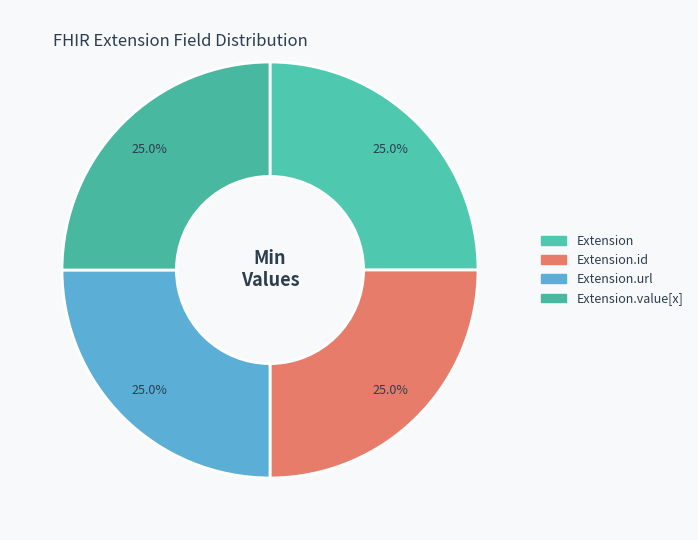

Does any single category account for the majority?

No